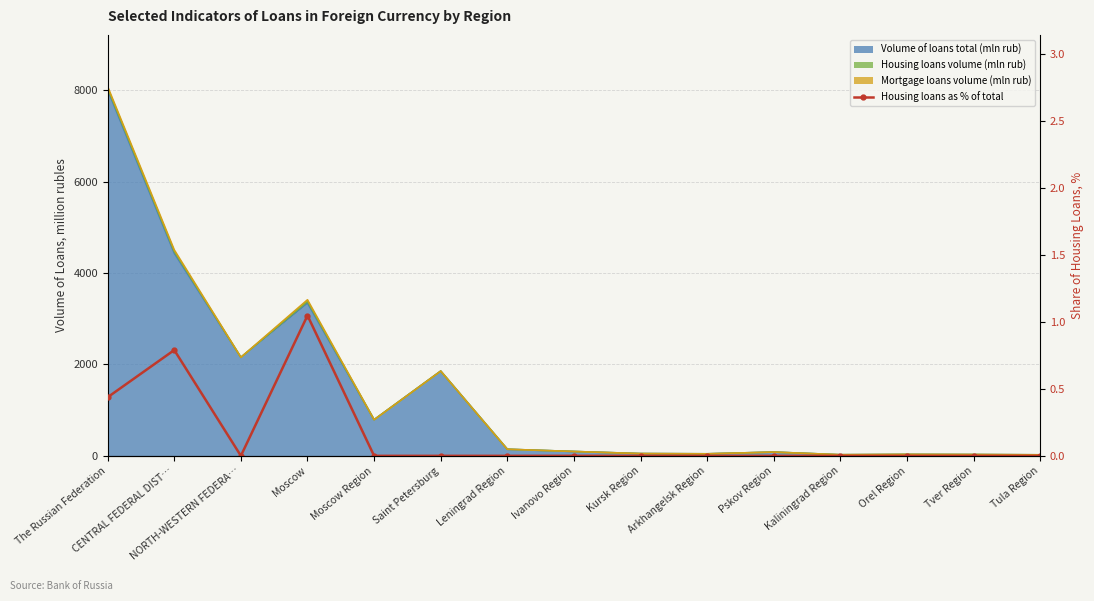

Rank the categories by value from highest to lowest.

Moscow, CENTRAL FEDERAL DIST…, The Russian Federation, NORTH-WESTERN FEDERA…, Moscow Region, Saint Petersburg, Leningrad Region, Ivanovo Region, Kursk Region, Arkhangelsk Region, Pskov Region, Kaliningrad Region, Orel Region, Tver Region, Tula Region